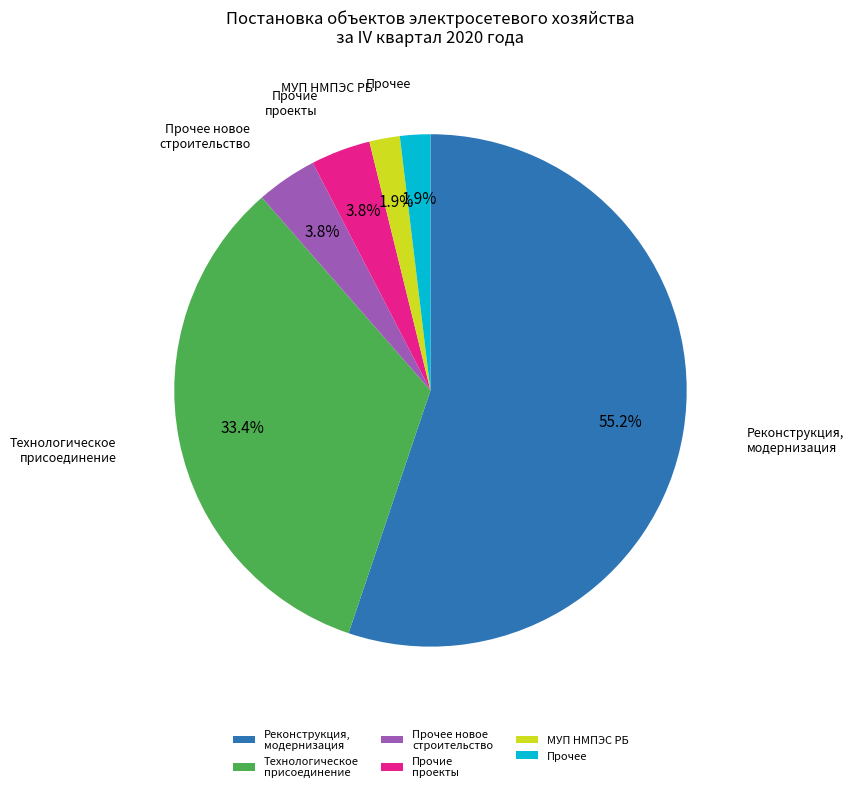

Between Прочее and Реконструкция, модернизация, which is larger?

Реконструкция, модернизация